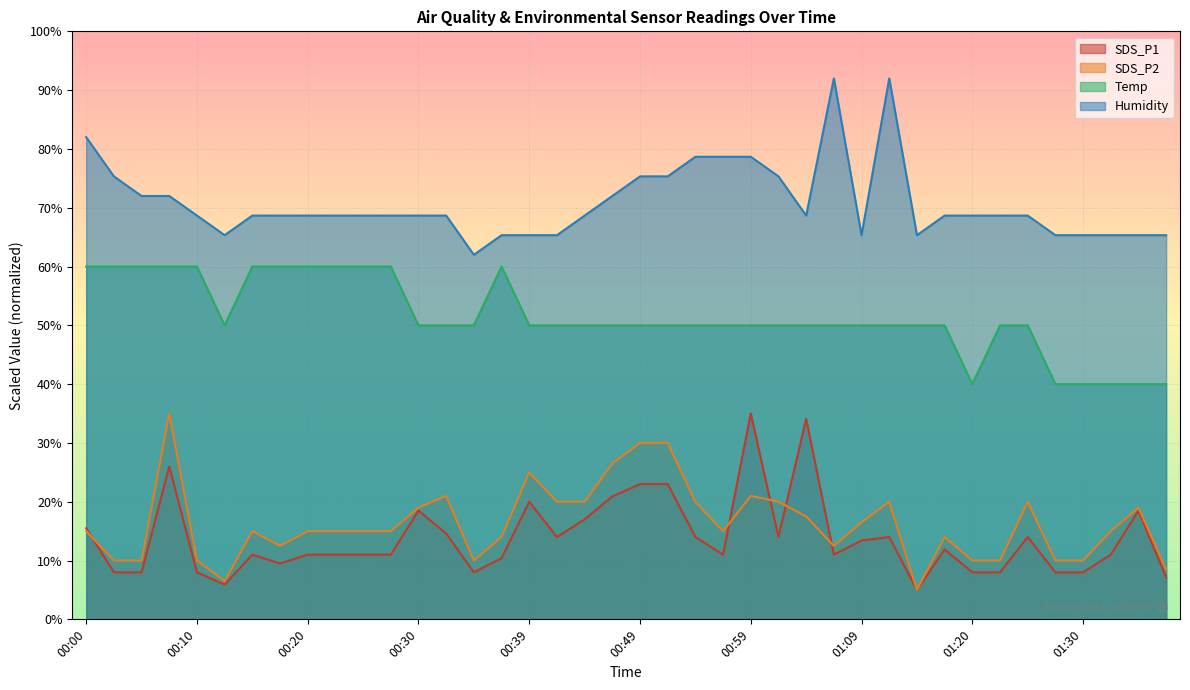

At which category does the chart reach its peak across all series?

01:06